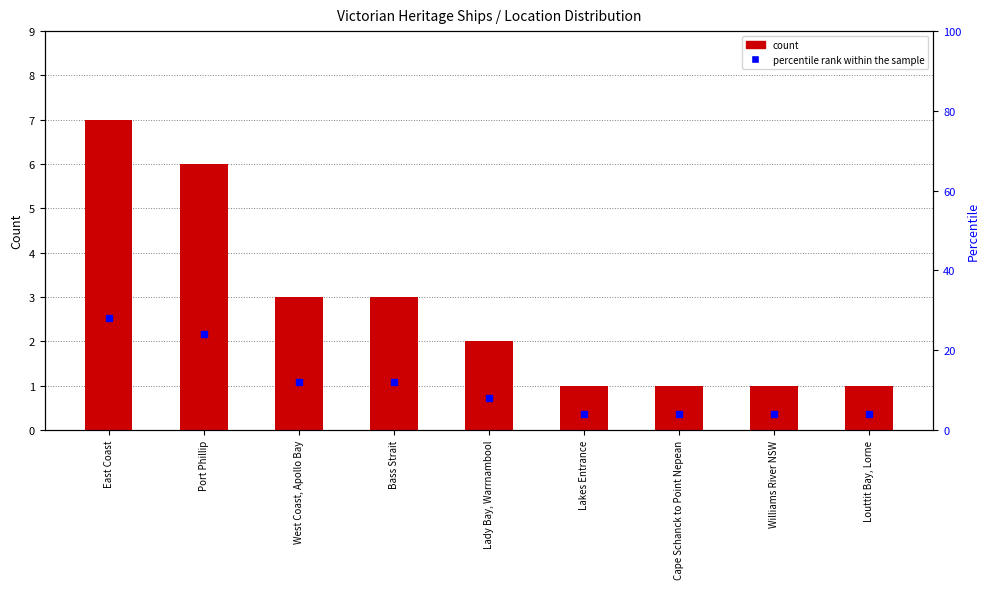

Which series reaches the maximum Y coordinate?

Percentile rank